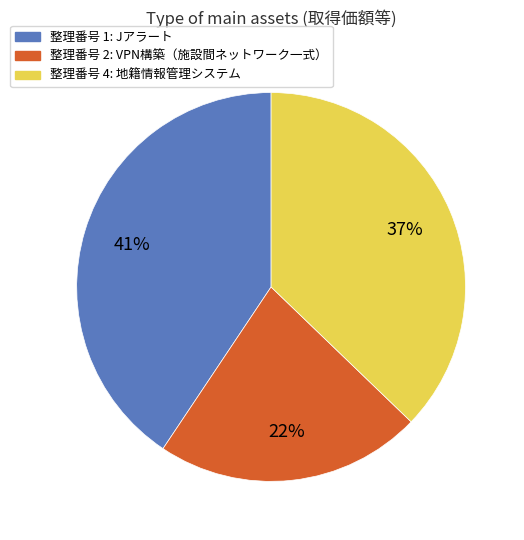

Is it true that 整理番号 4: 地籍情報管理システム is 37% of the pie?

True